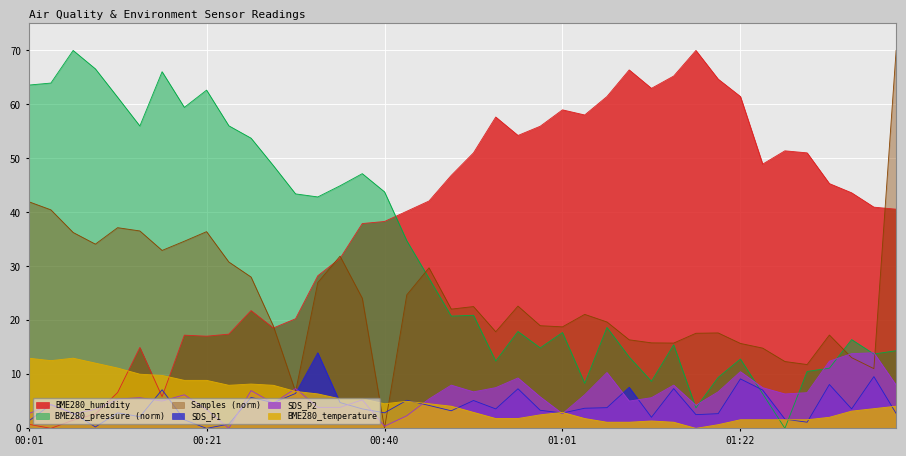

Where is the first local minimum for SDS_P1?

2022/10/15 00:08